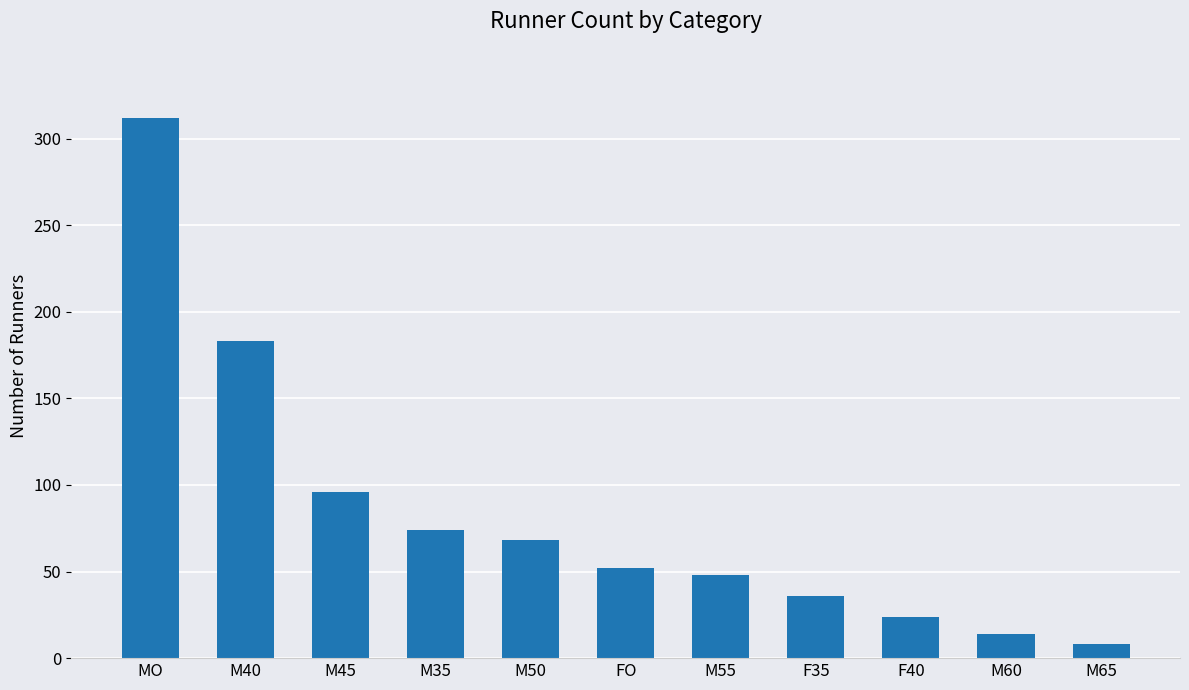

What value does the data have at M50, to the nearest 50?

50